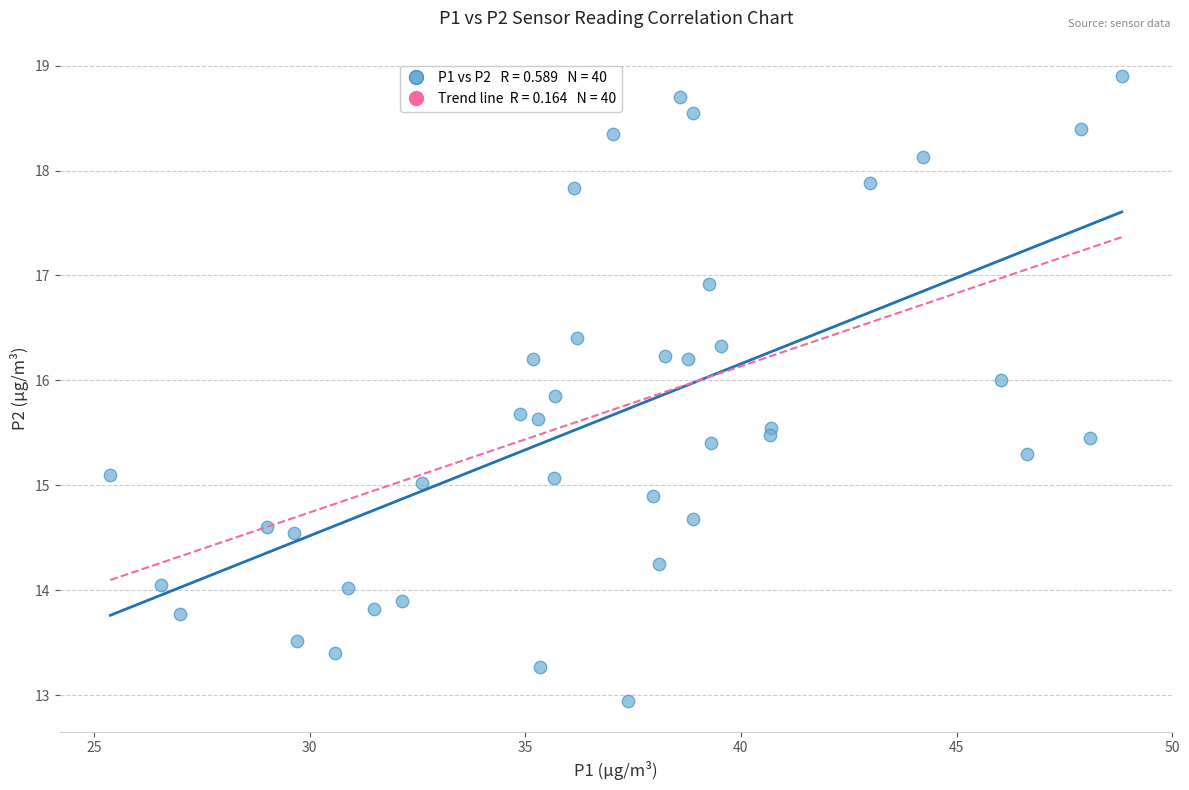

What is the range of X values (max minus min)?

23.4